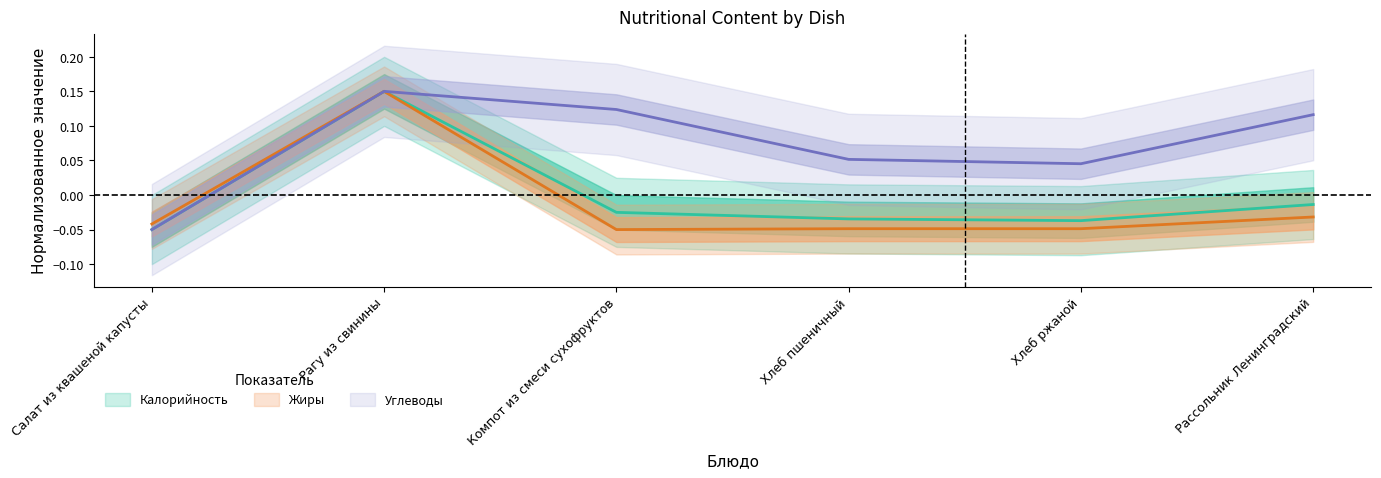

The value of Калорийность at Рагу из свинины is 0.2. True or false?

True